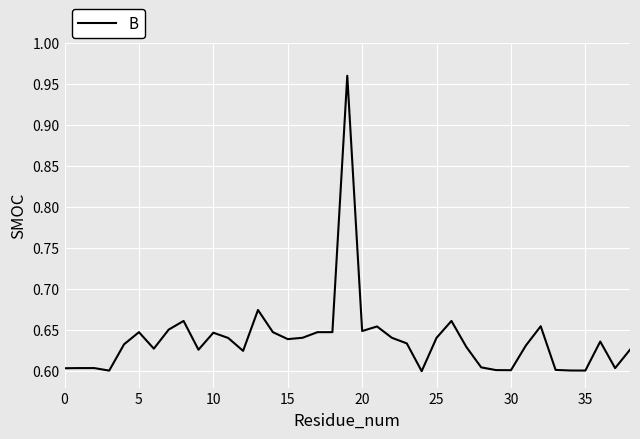

What is the difference between the maximum and minimum values?

0.4